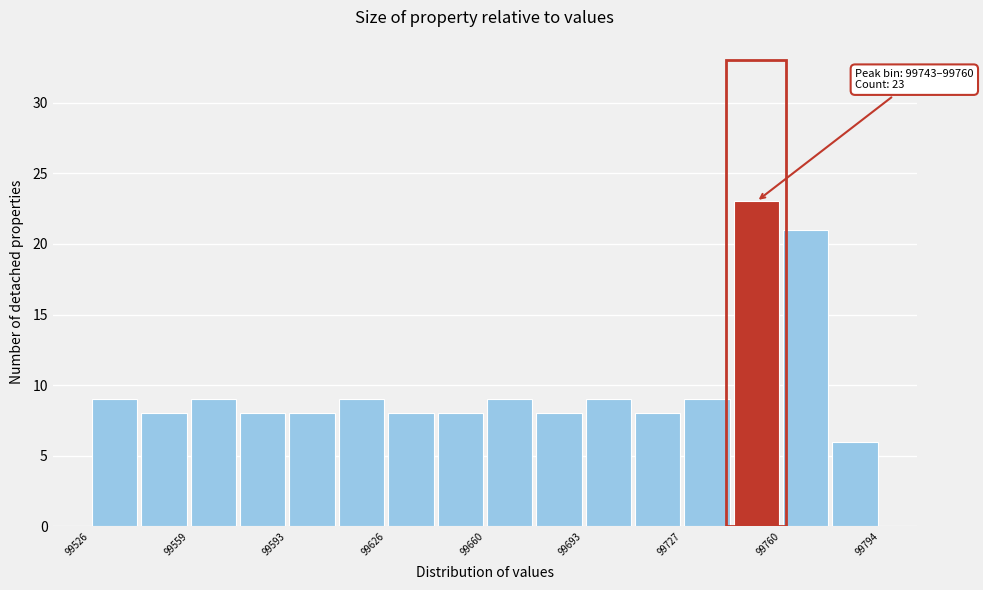

Around what value on the x-axis is the tallest bar? Give the approximate position of its centre, as read against the axis.

99750